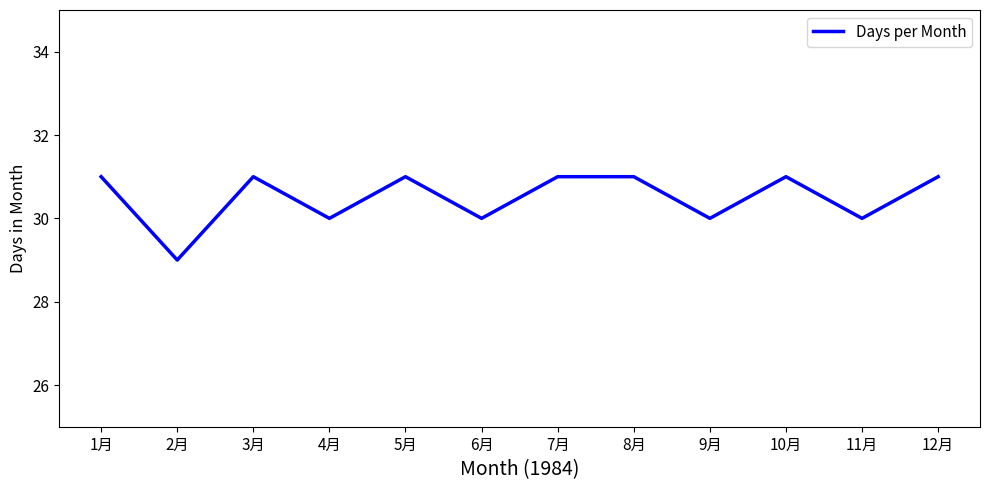

How many values are between 30 and 31?

11